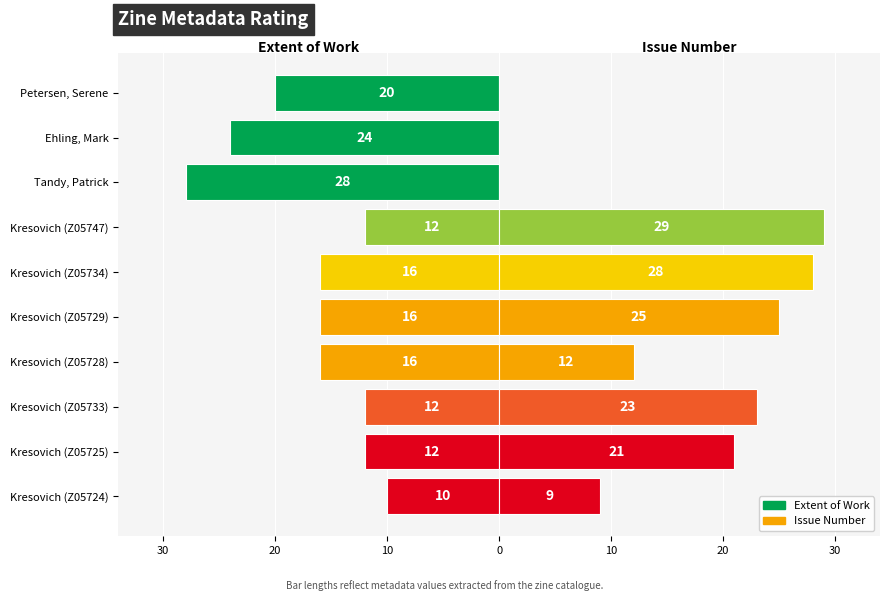

How many Extent of Work values are between -20 and -12?

7